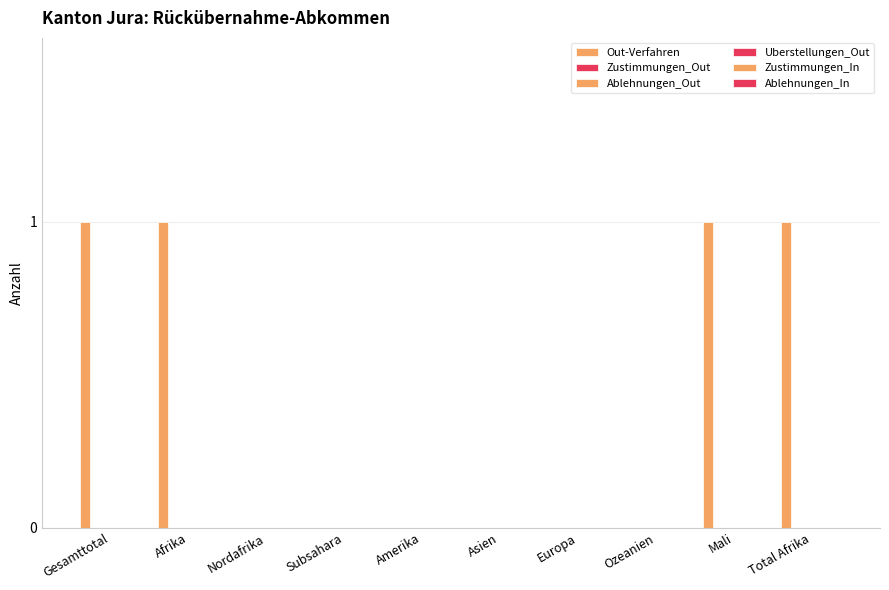

At which category does the chart reach its peak across all series?

Gesamttotal